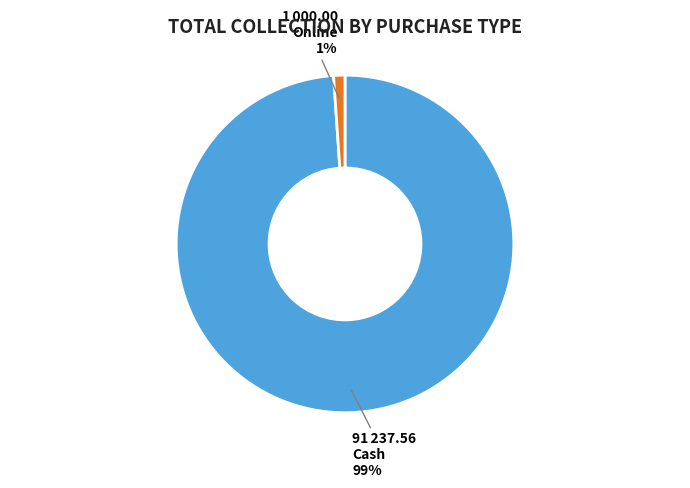

To the nearest percent, what is the average slice percentage?

50%